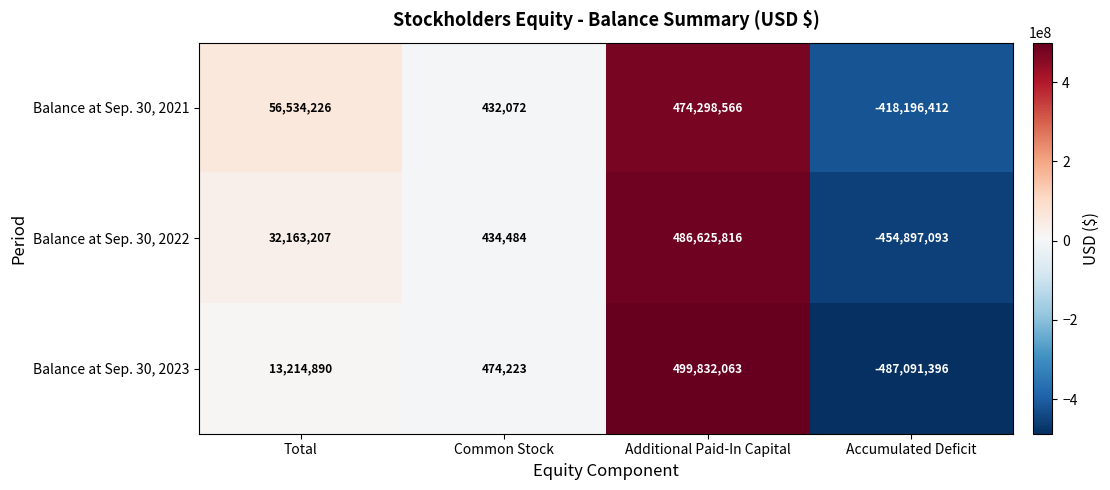

Which series changed the most between Common Stock and Accumulated Deficit?

Balance at Sep. 30, 2023